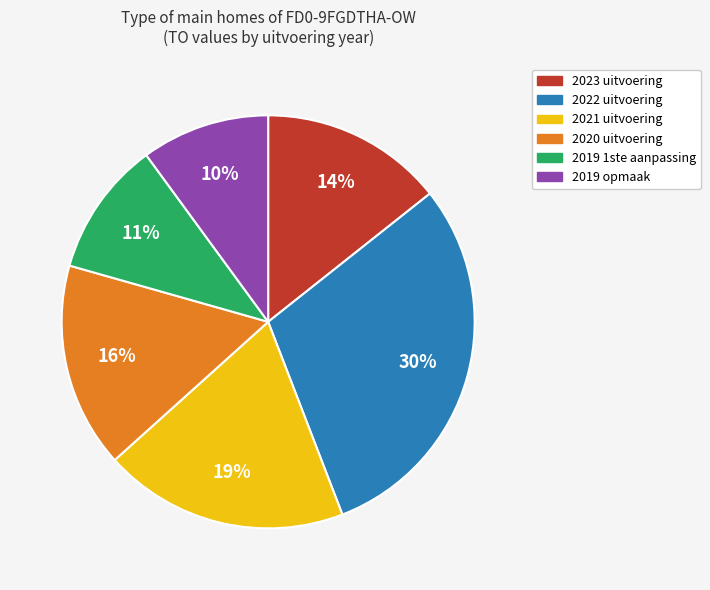

How many slices are in this pie chart?

6